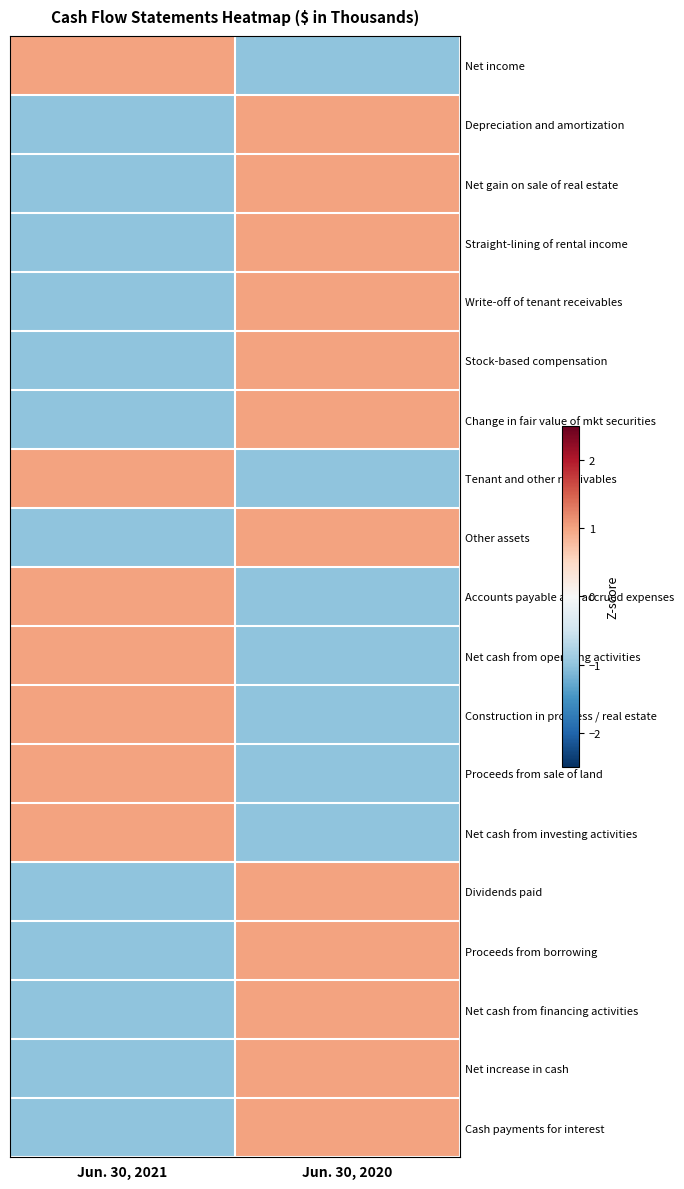

Which label corresponds to the largest value in the chart?

Jun. 30, 2021